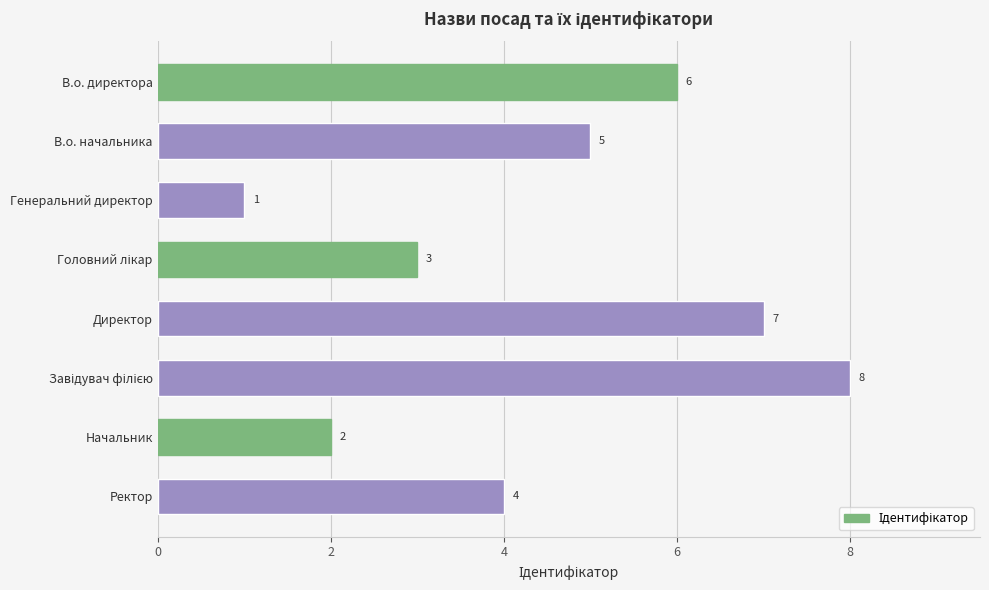

What is the sum of all values?

36